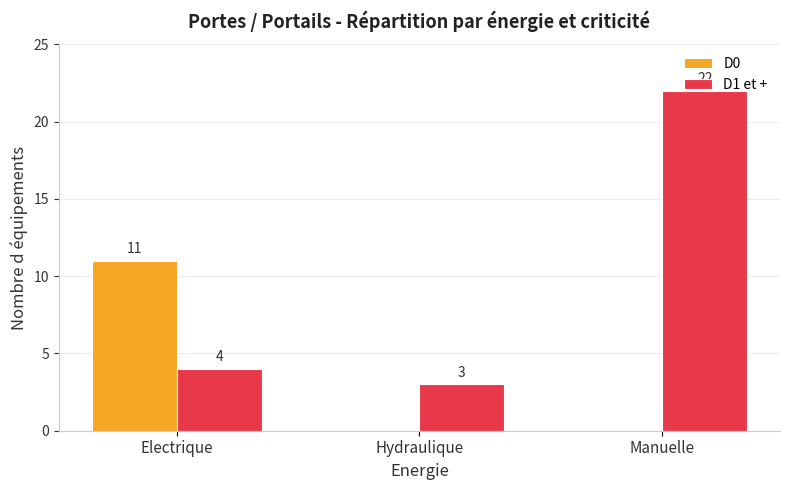

Which series changed the most between Electrique and Manuelle?

D1 et +